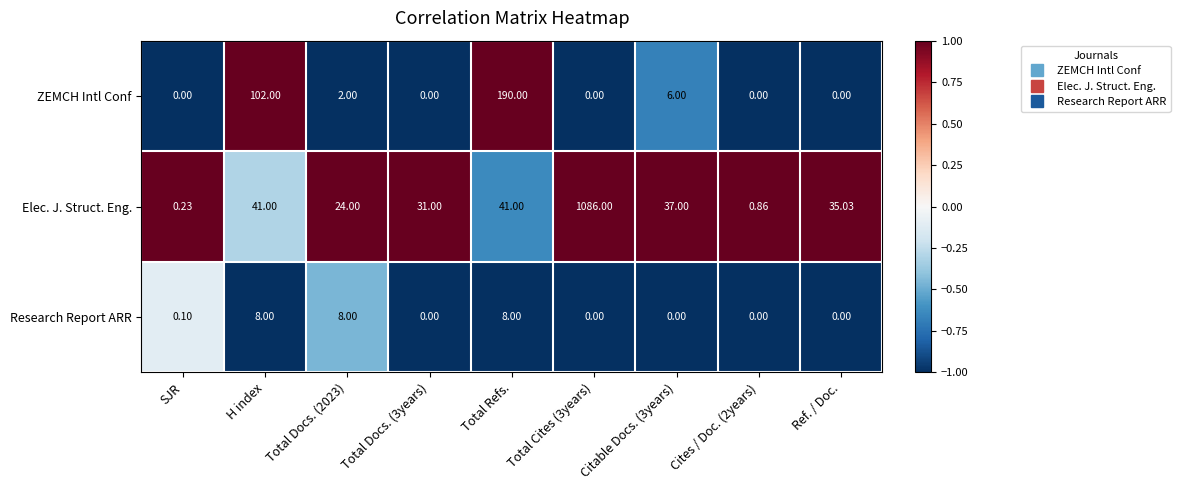

Which series has the largest total across all categories?

Elec. J. Struct. Eng.